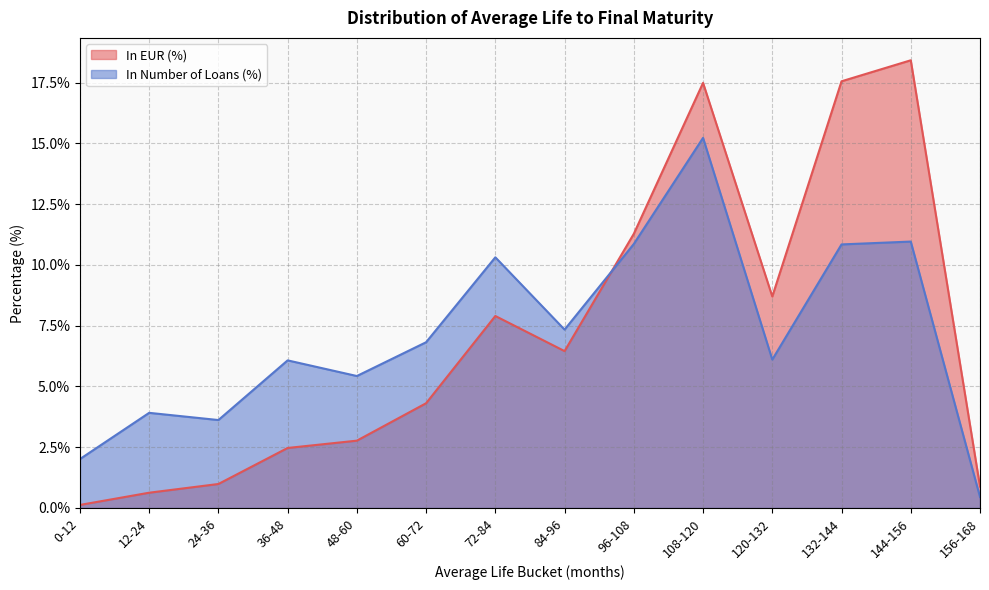

What is the label of the 4th point from the left?

36-48